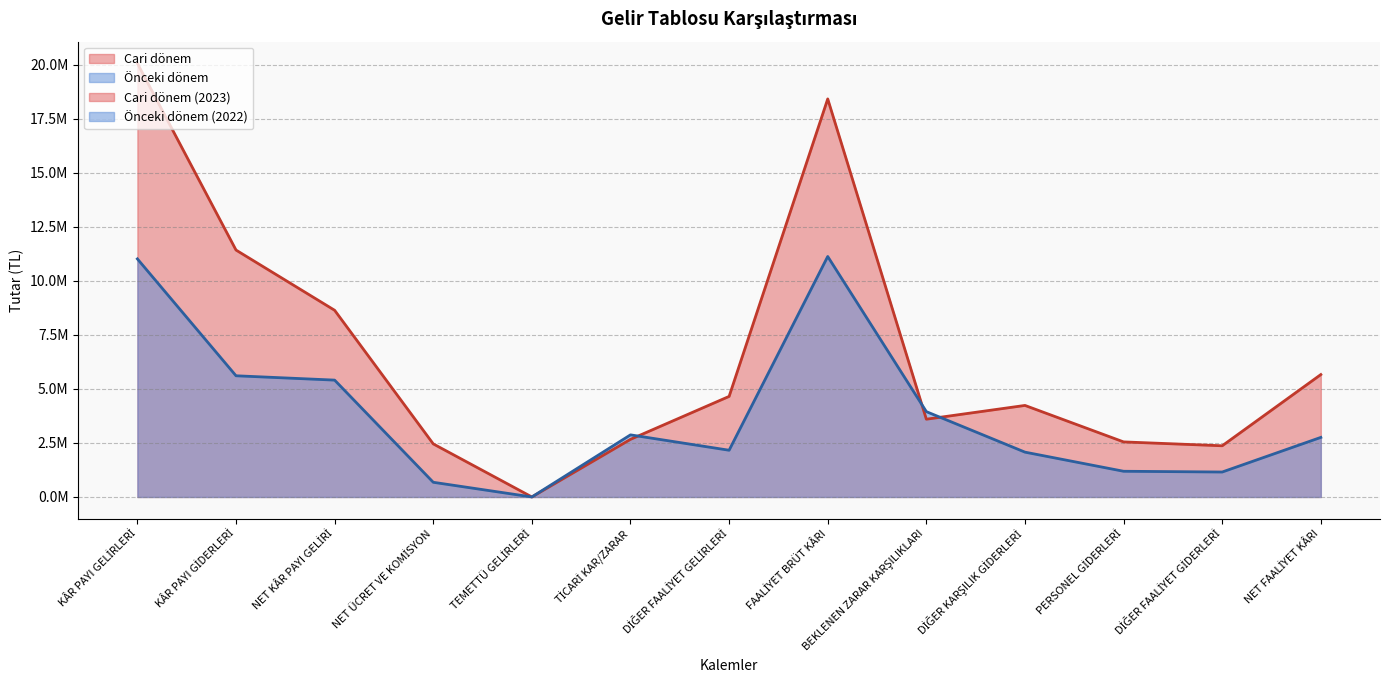

Does the chart have visible grid lines?

Yes